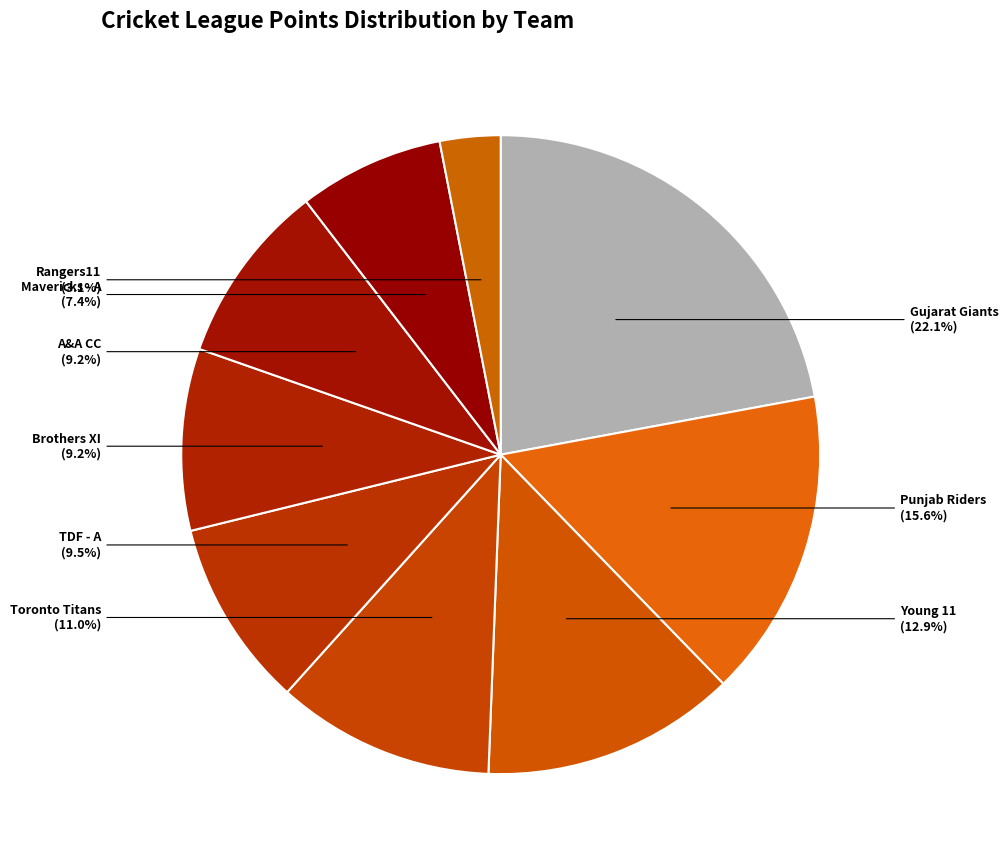

What is the ratio of the value at Gujarat Giants to the value at Young 11?

1.7